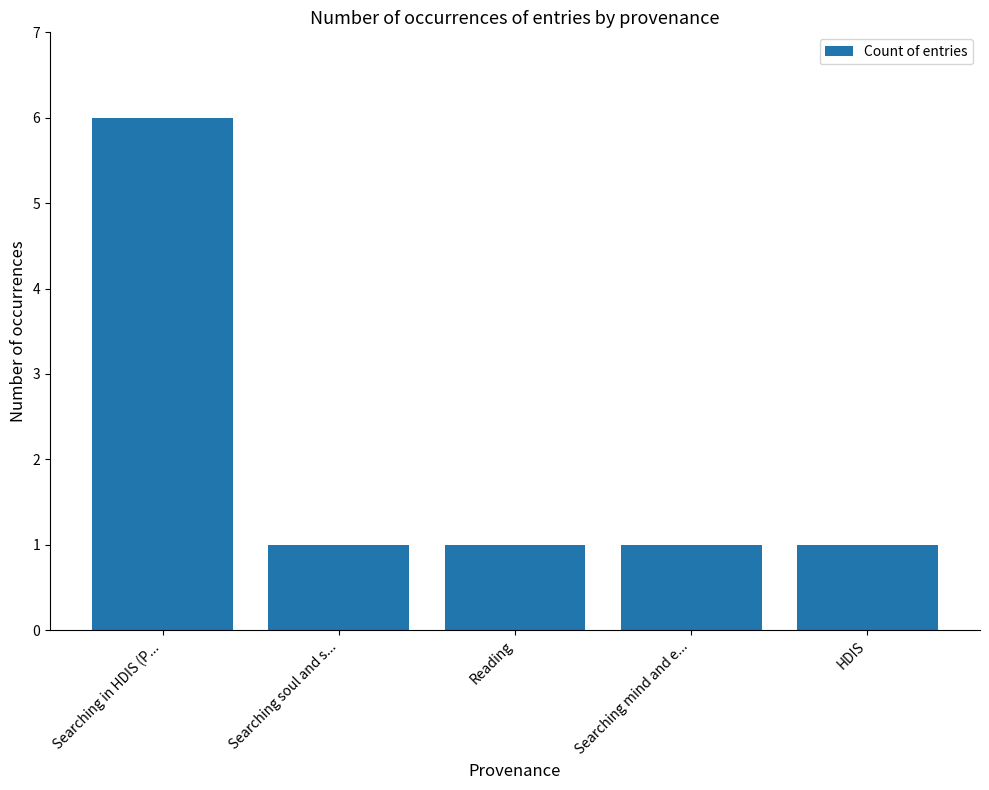

Which category has the highest value across all series?

Searching in HDIS (P...